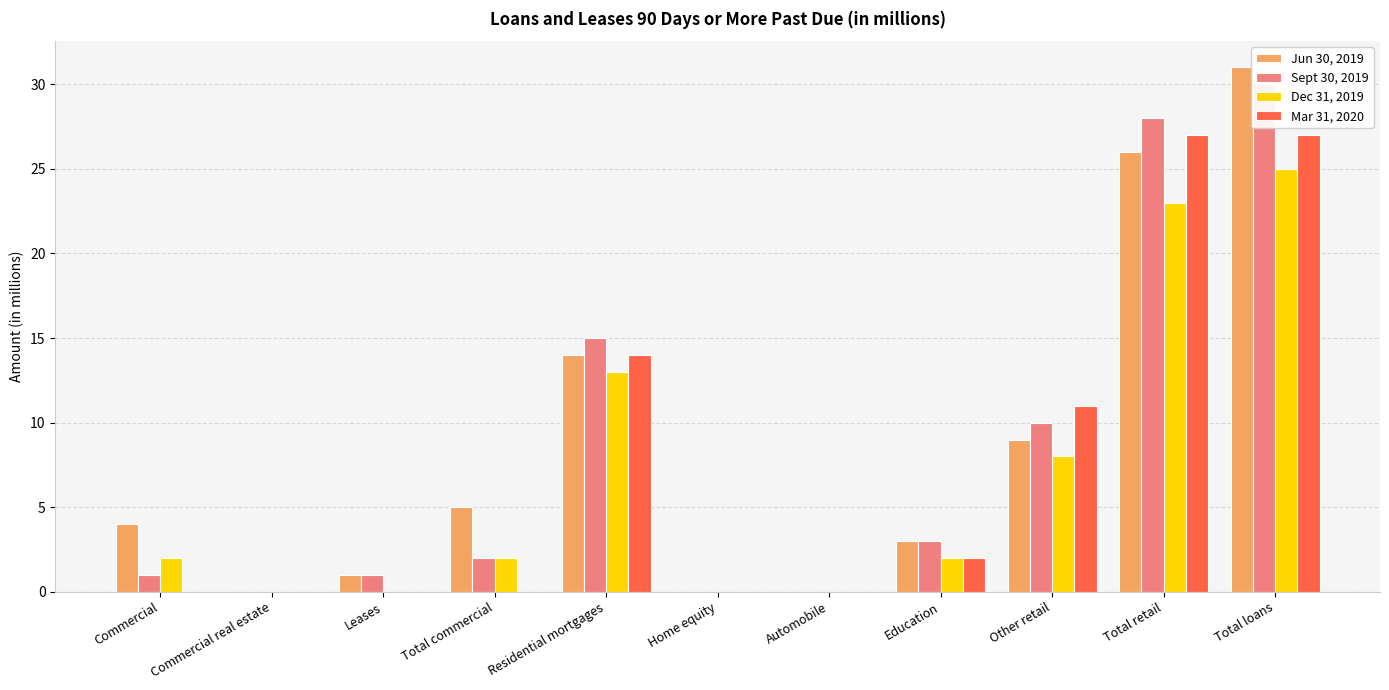

Rank the series by their maximum value, from highest to lowest.

Jun 30, 2019, Sept 30, 2019, Mar 31, 2020, Dec 31, 2019